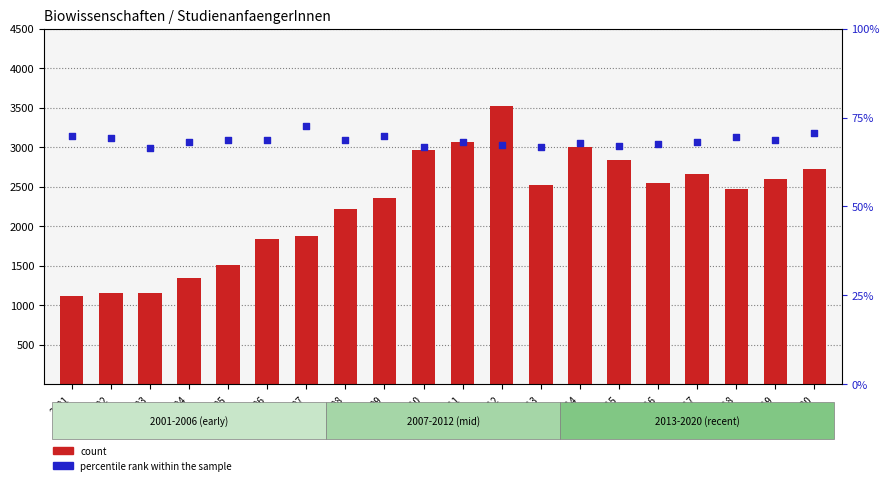

Which series has the largest total across all categories?

count